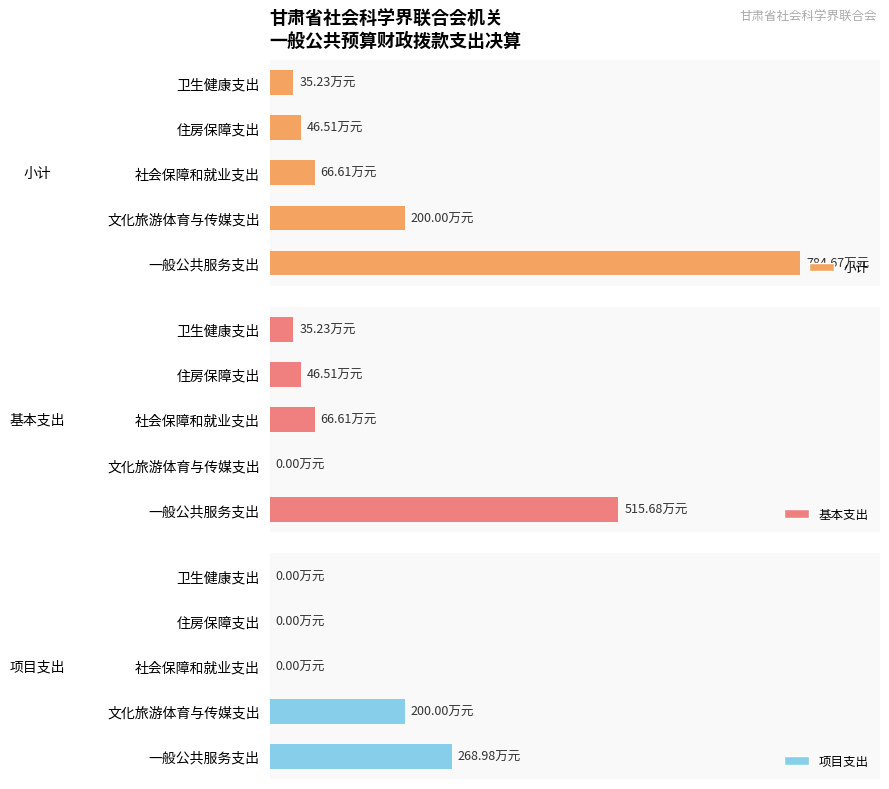

How many data points does each series have?

5